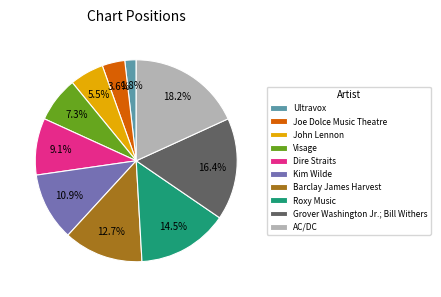

Is Dire Straits the majority of the pie?

No